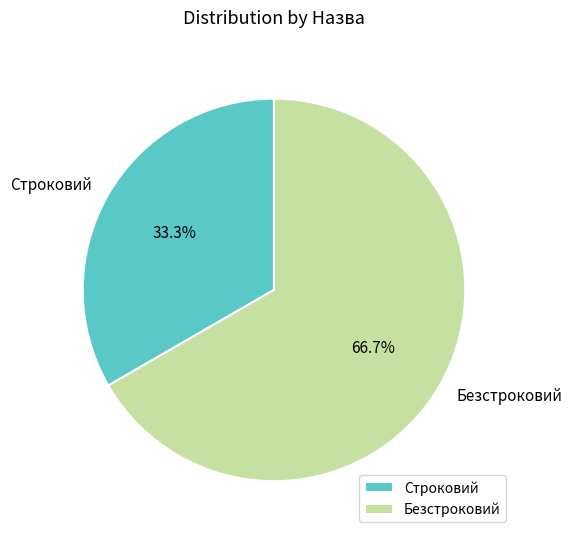

To the nearest percent, what is the combined percentage of Строковий and Безстроковий?

100%